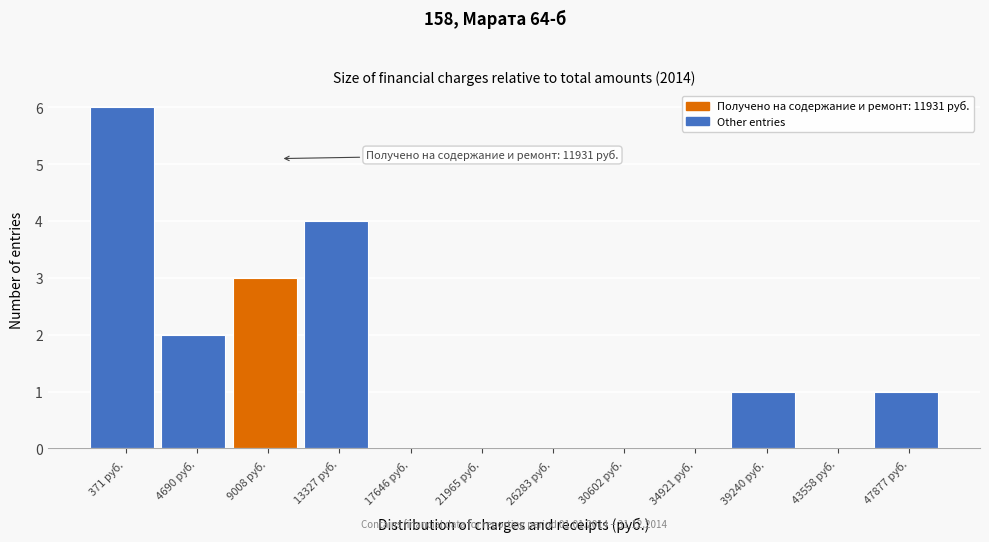

Reading left to right, list all the values displayed in this chart.

371 руб.=6	4690 руб.=2	9008 руб.=3	13327 руб.=4	17646 руб.=0	21965 руб.=0	26283 руб.=0	30602 руб.=0	34921 руб.=0	39240 руб.=1	43558 руб.=0	47877 руб.=1